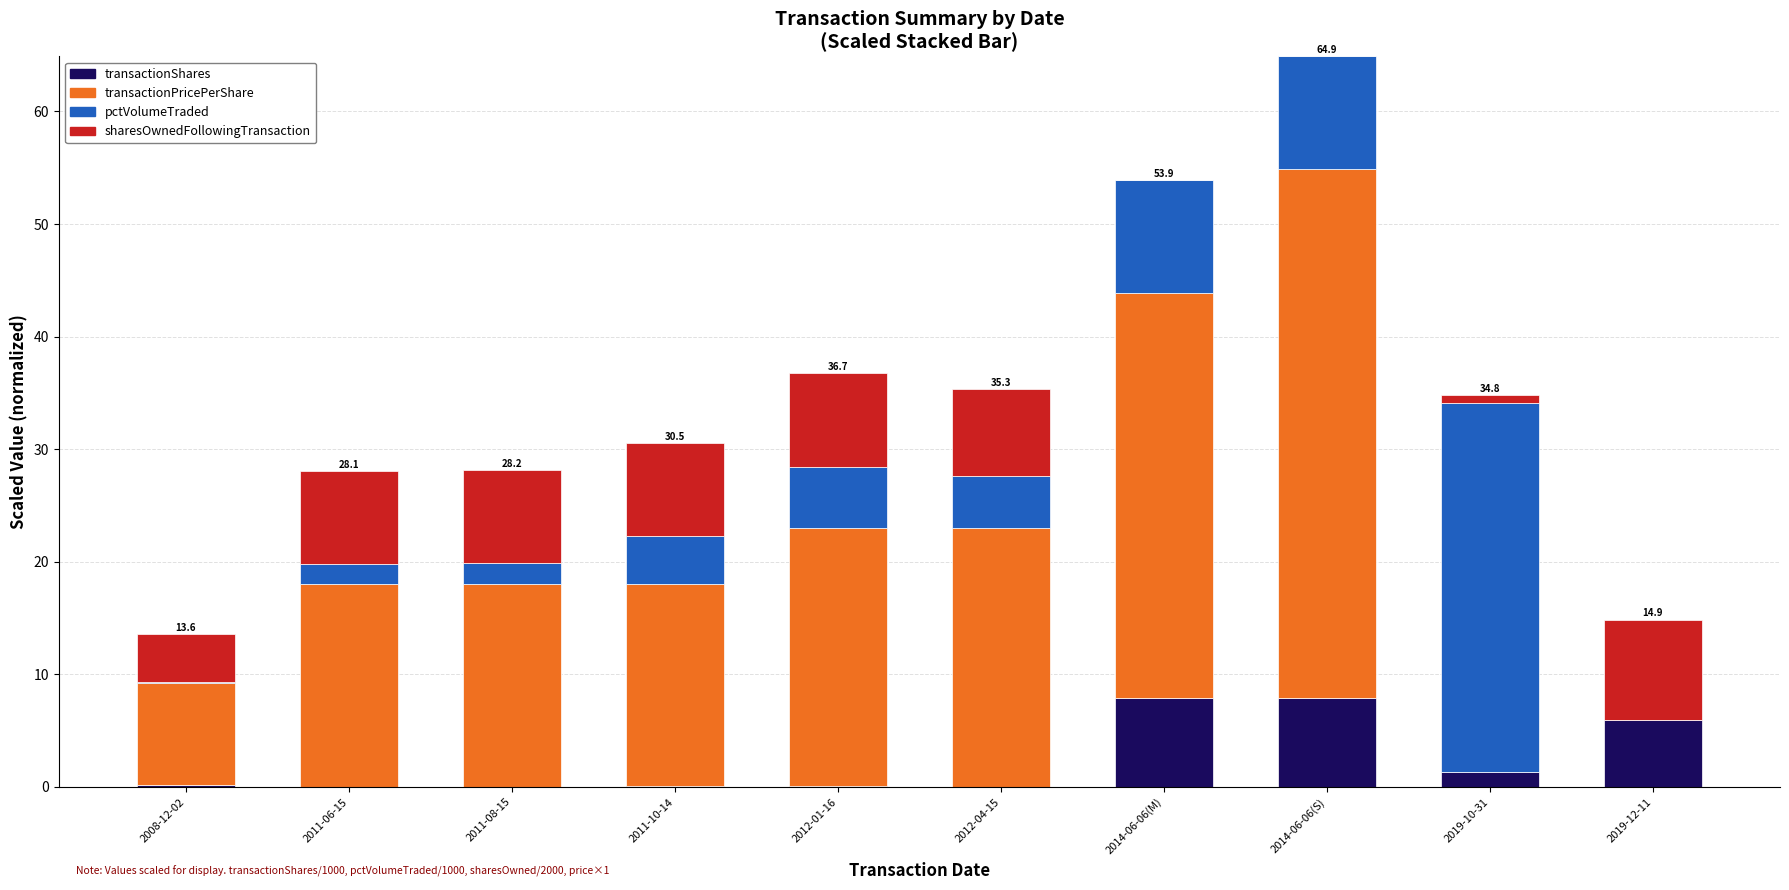

The value of transactionShares at 2011-06-15 is 0.0. True or false?

True